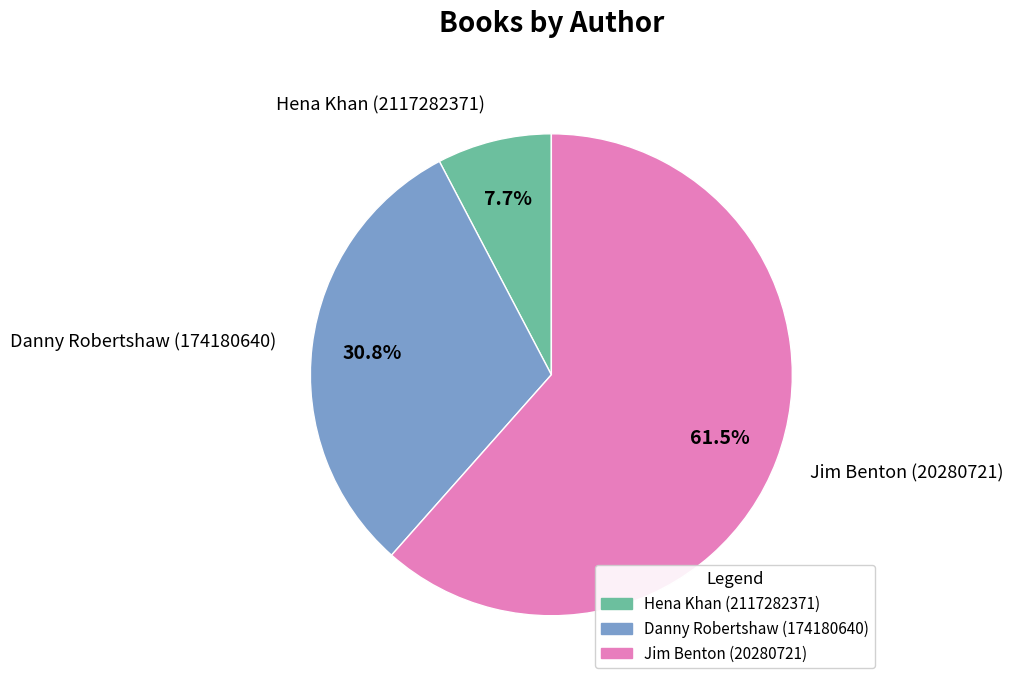

What is the majority slice?

Jim Benton (20280721)